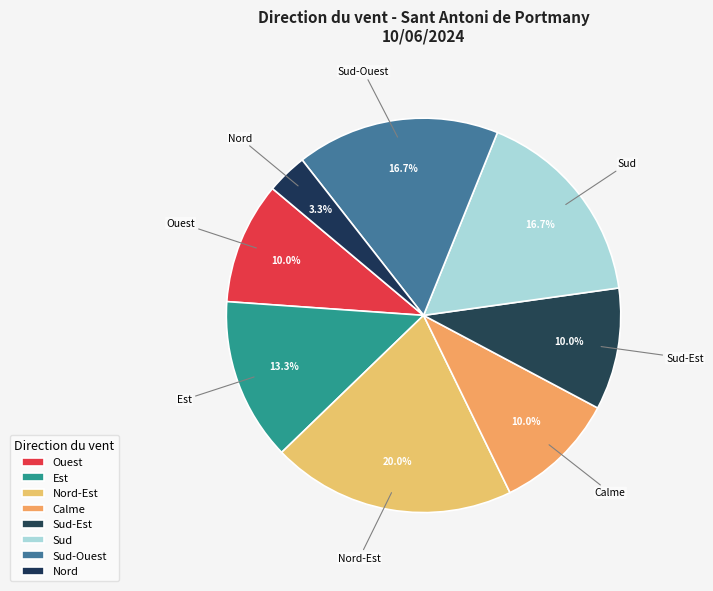

To the nearest percent, what is the combined percentage of Sud-Ouest and Calme?

27%